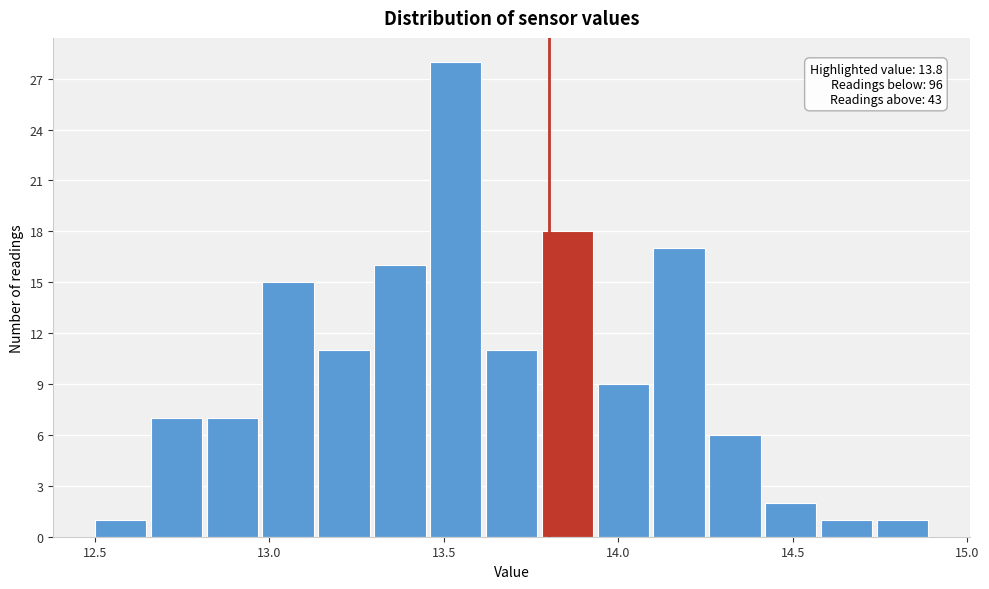

Read against the x-axis, roughly where is the centre of the tallest bar?

13.55